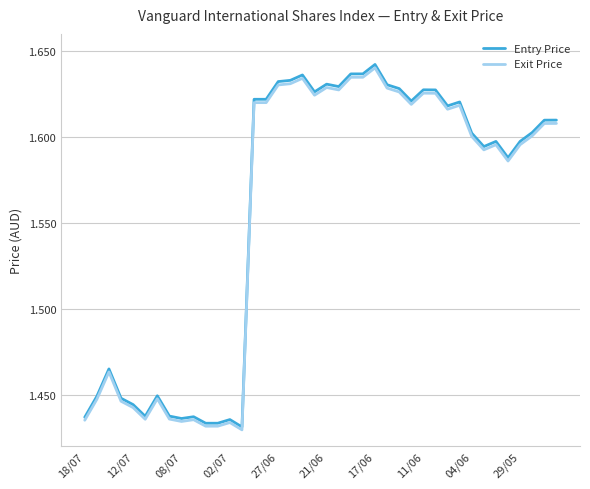

Which series has the widest spread of values?

Entry Price